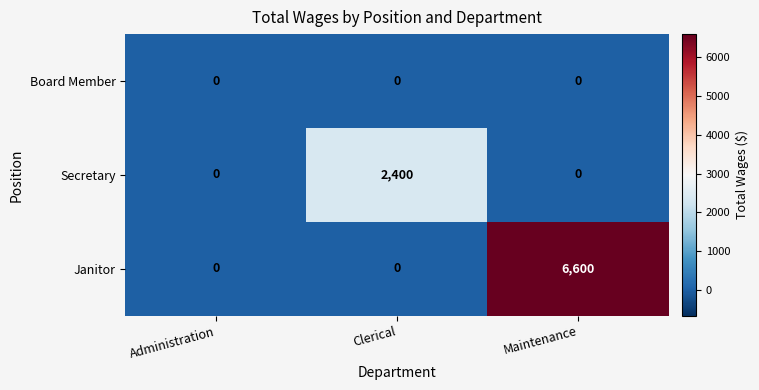

Which series has the largest total across all categories?

Janitor